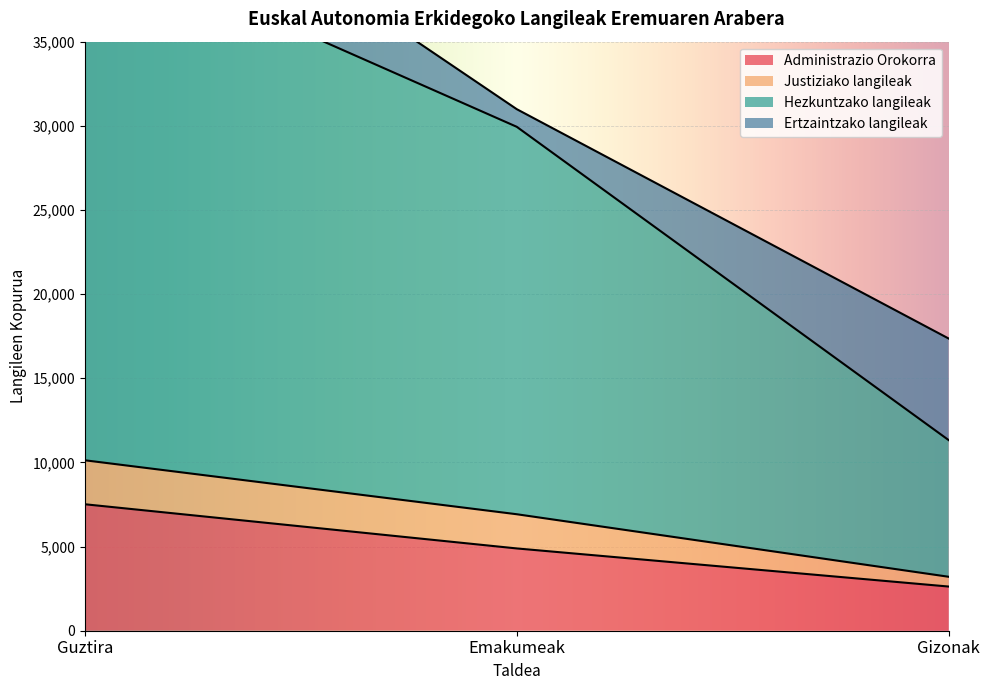

The Administrazio Orokorra series shows 4889 at Emakumeak. True or false?

True